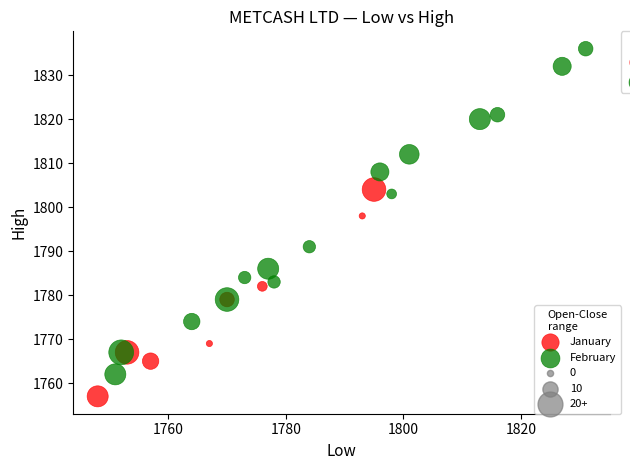

Which series has the widest spread of Y values?

February